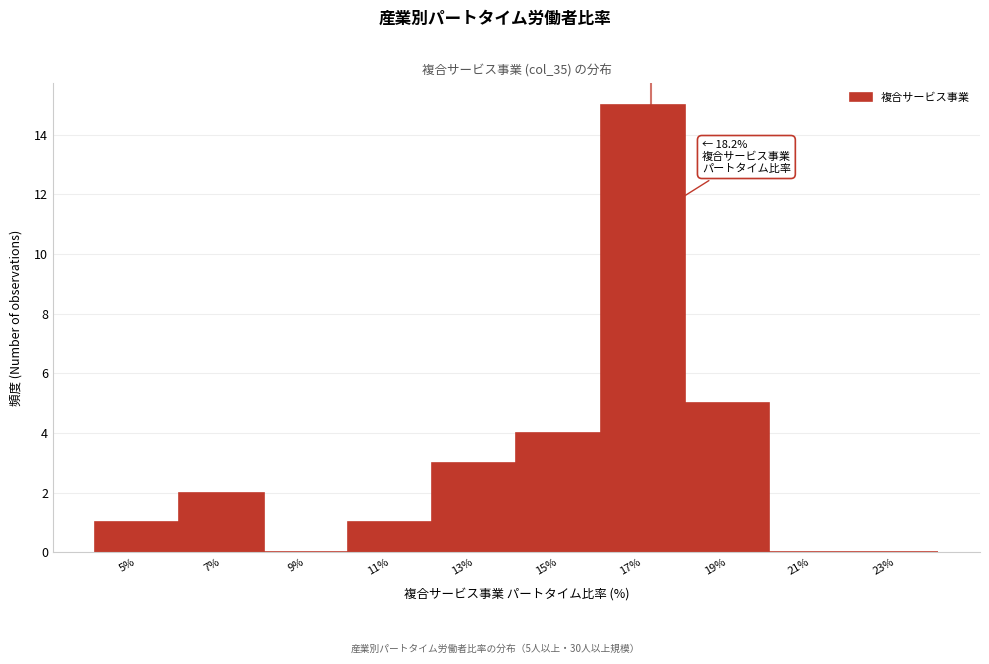

Reading left to right, extract all data points from this chart.

5%=1	7%=2	9%=0	11%=1	13%=3	15%=4	17%=15	19%=5	21%=0	23%=0